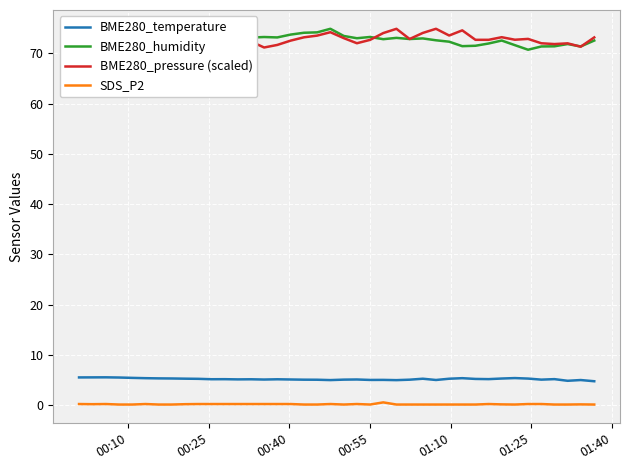

What is the difference between the maximum and minimum values in the BME280_temperature series?

0.8